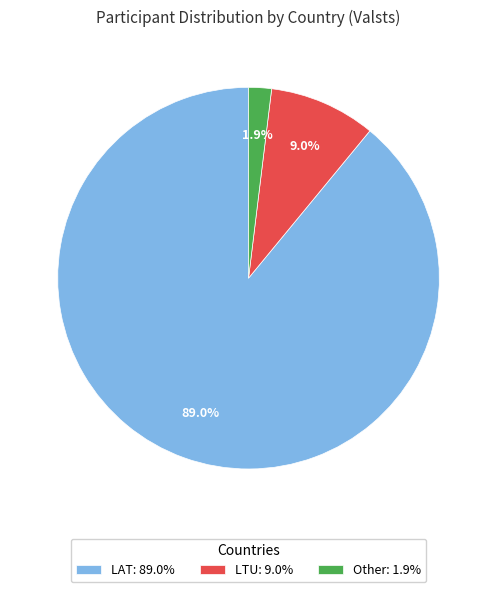

Between LTU and Other, which is larger?

LTU